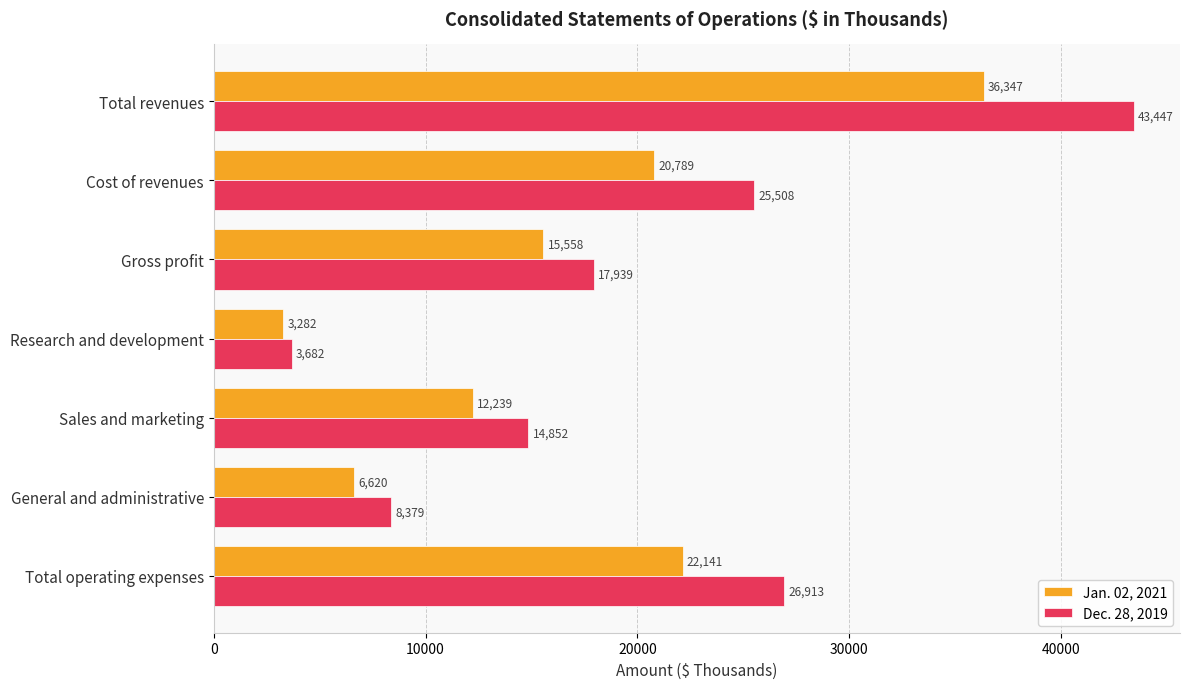

List the series in order of their peak value, highest first.

Dec. 28, 2019, Jan. 02, 2021